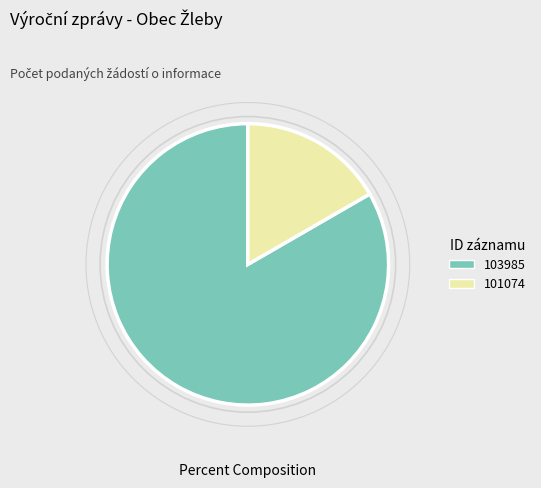

Which slice is the smallest?

101074